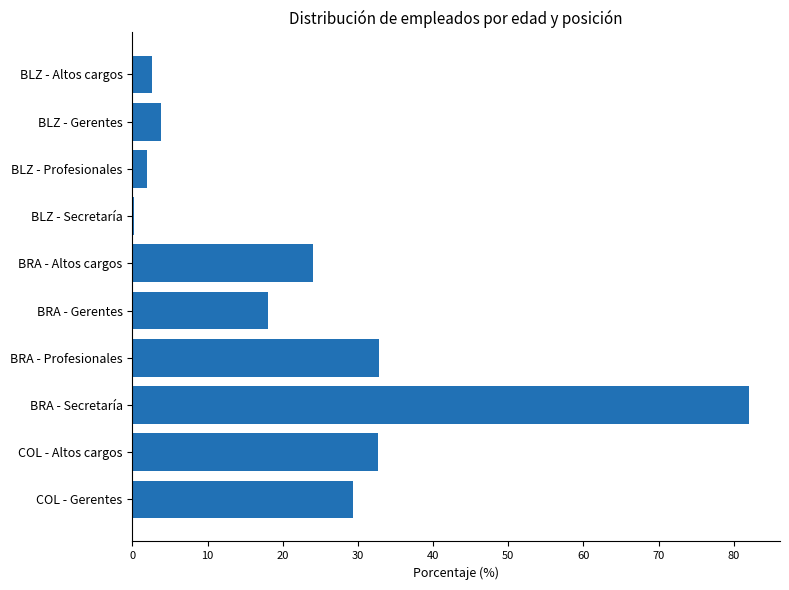

What is the sum of the values at BLZ - Gerentes and BRA - Profesionales?

36.7